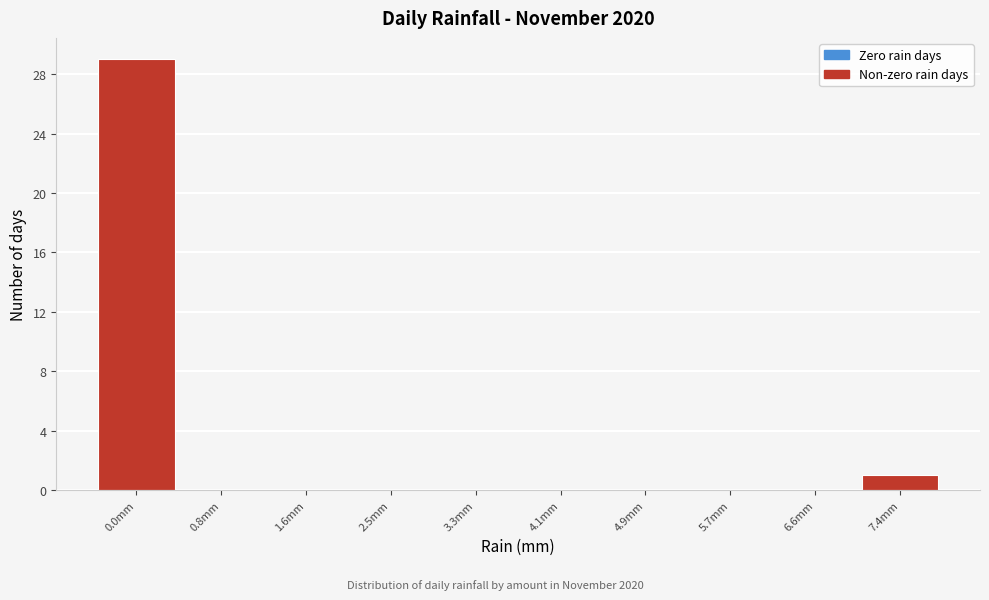

Reading left to right, what are all the values shown in this chart?

0.0mm=29	0.8mm=0	1.6mm=0	2.5mm=0	3.3mm=0	4.1mm=0	4.9mm=0	5.7mm=0	6.6mm=0	7.4mm=1